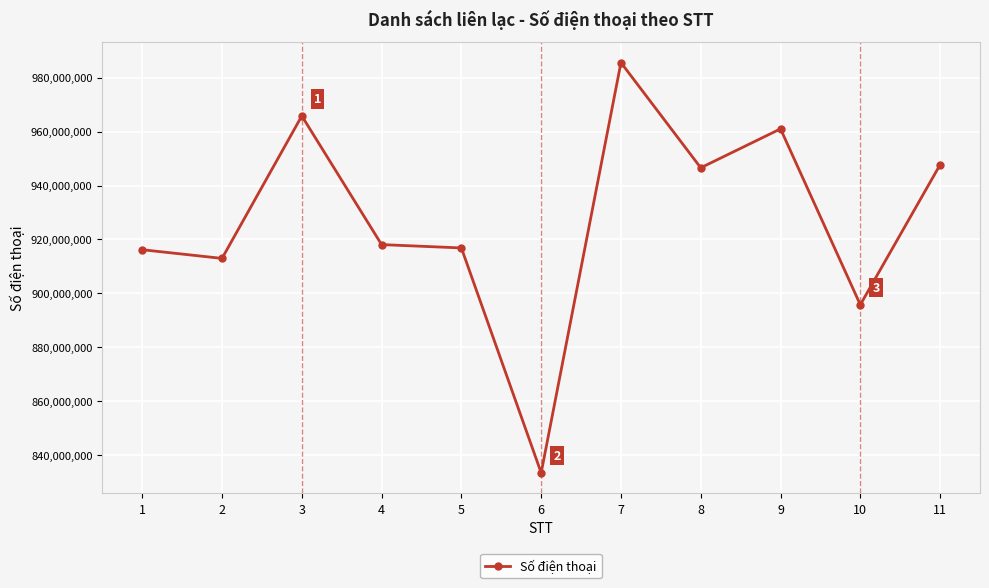

At which category does the data reach its first local valley?

2